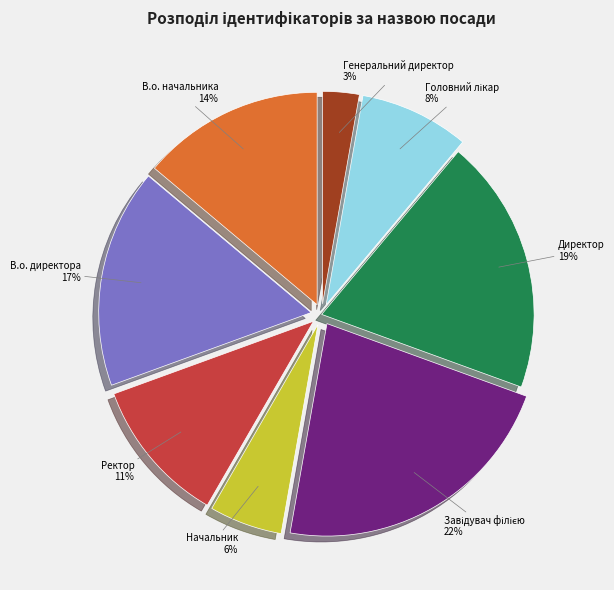

To the nearest percent, what is the average slice percentage?

12%